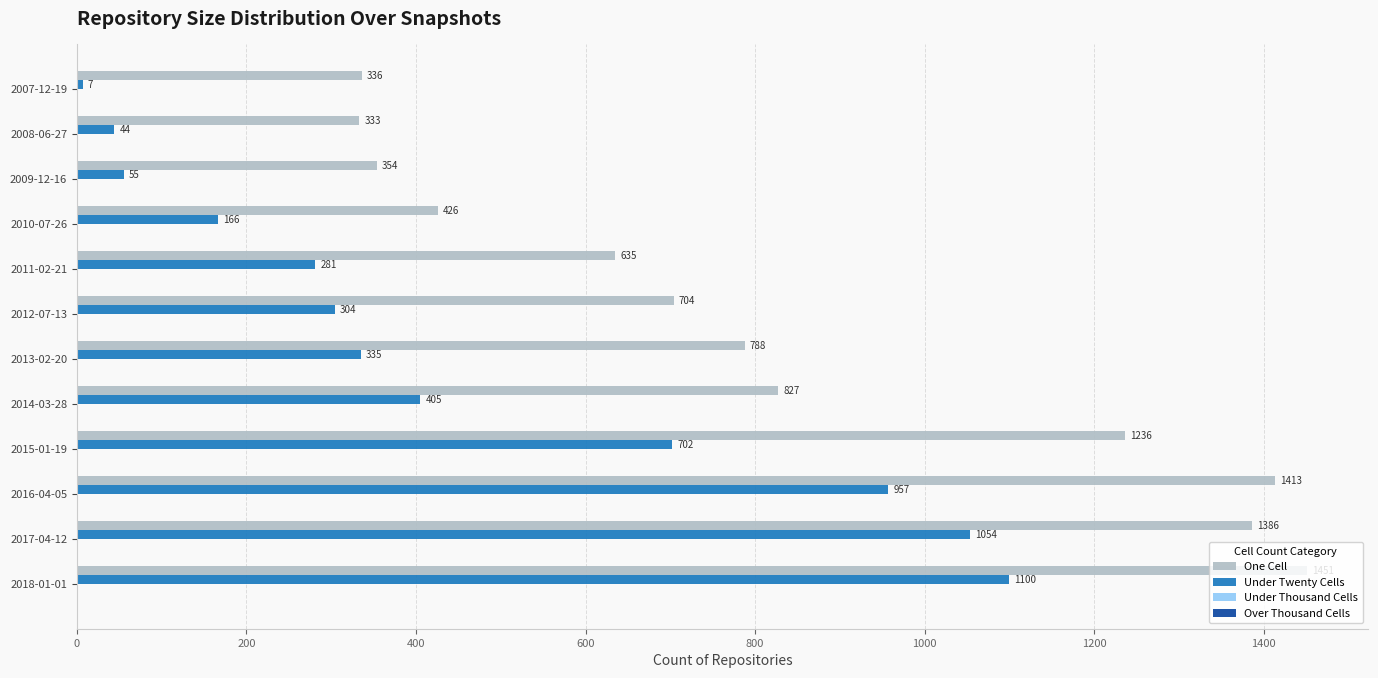

What value does the One Cell series have at 2018-01-01, to the nearest 10?

1450